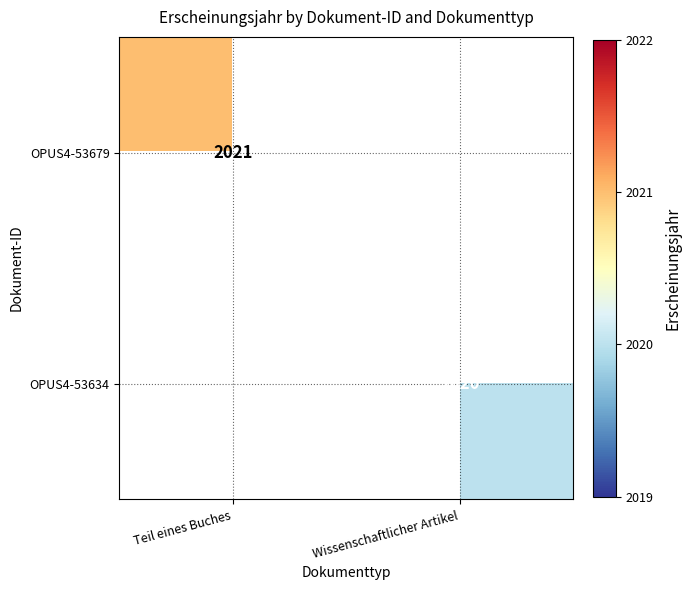

The OPUS4-53634 series shows 3087 at Wissenschaftlicher Artikel. True or false?

False